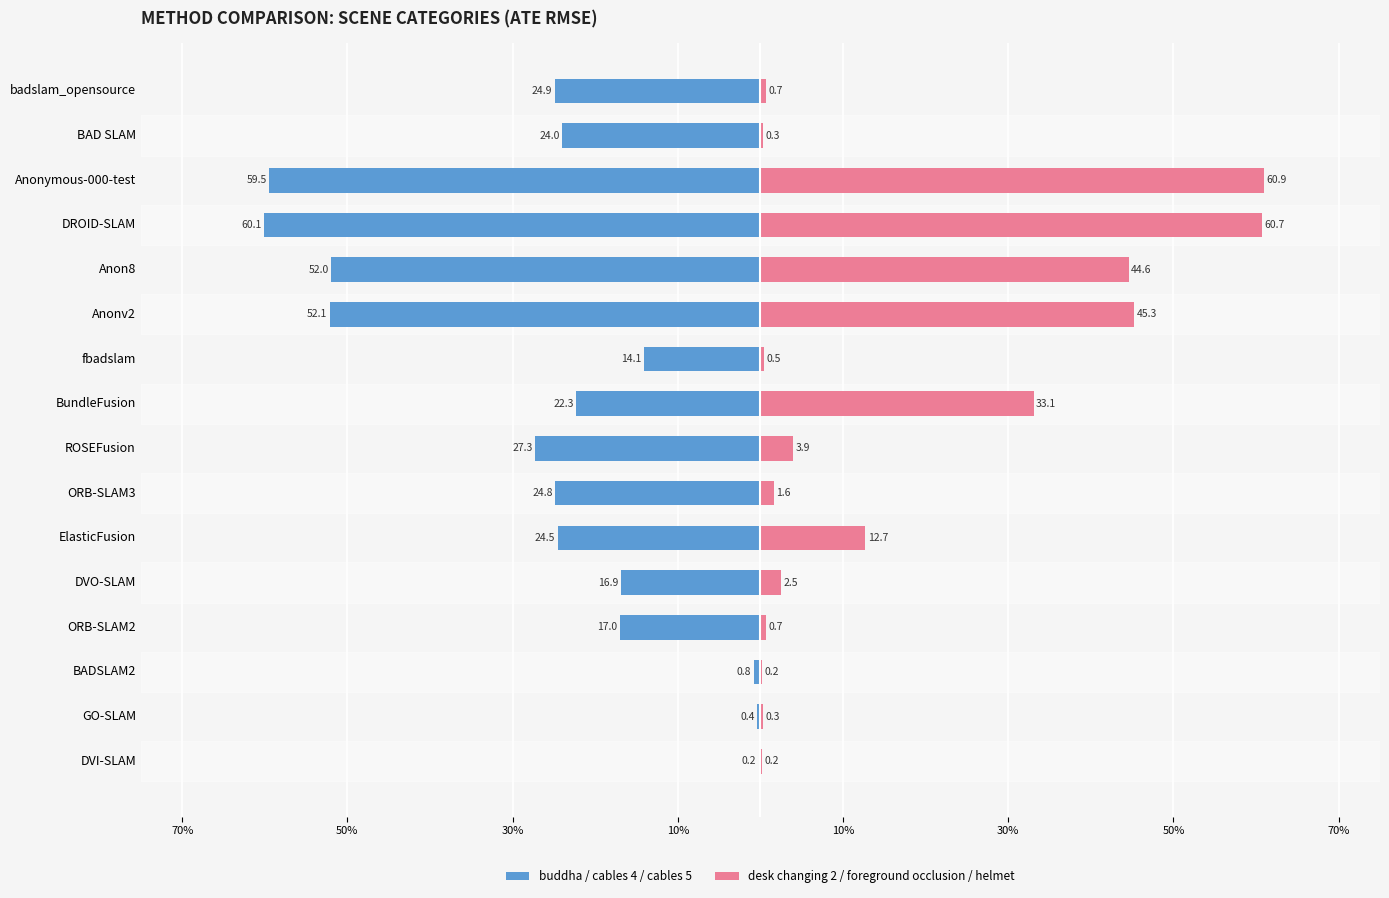

List the series in order of their peak value, lowest first.

buddha / cables 4 / cables 5, desk changing 2 / foreground occlusion / helmet